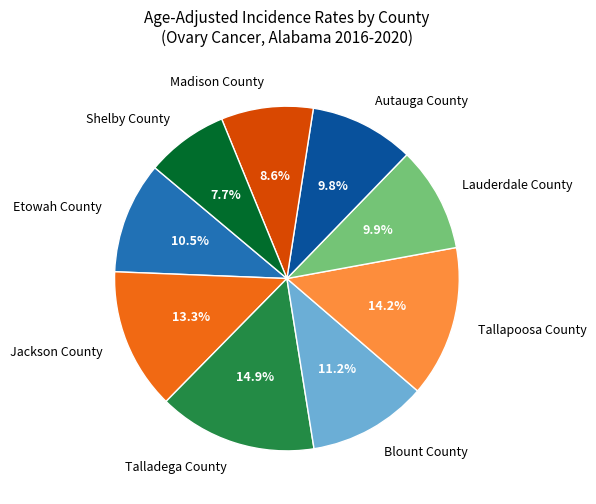

Combined, what portion of the pie is Talladega County and Blount County?

26.1%